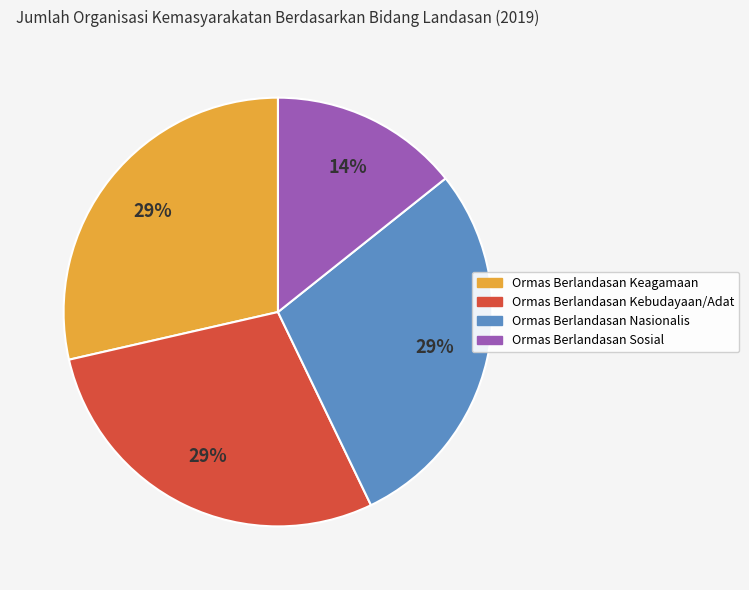

Is there any slice that represents more than half of the pie?

No